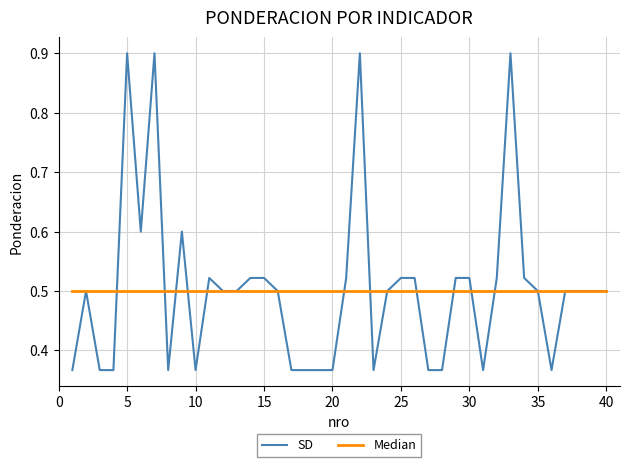

List the series in order of their peak value, highest first.

SD, Median